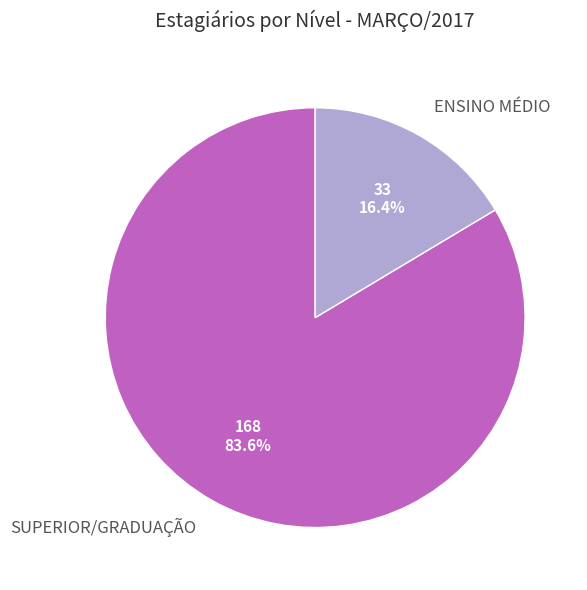

What is the smallest slice in the pie chart?

ENSINO MÉDIO